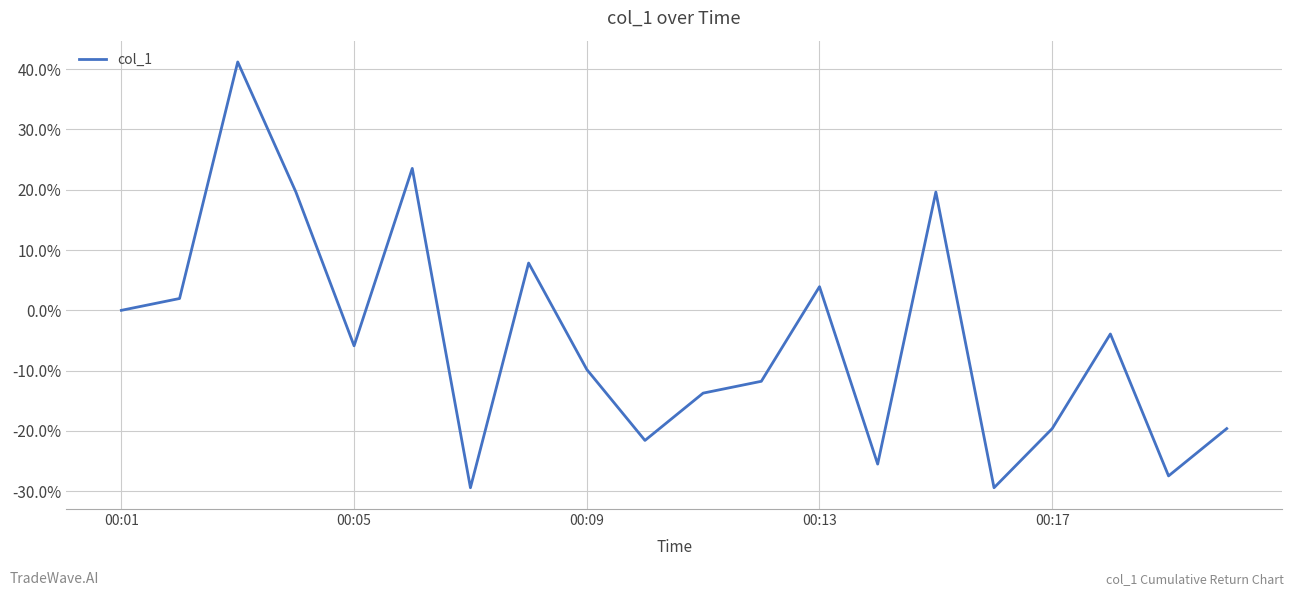

True or false: the data has more than 1 interior local peaks.

True